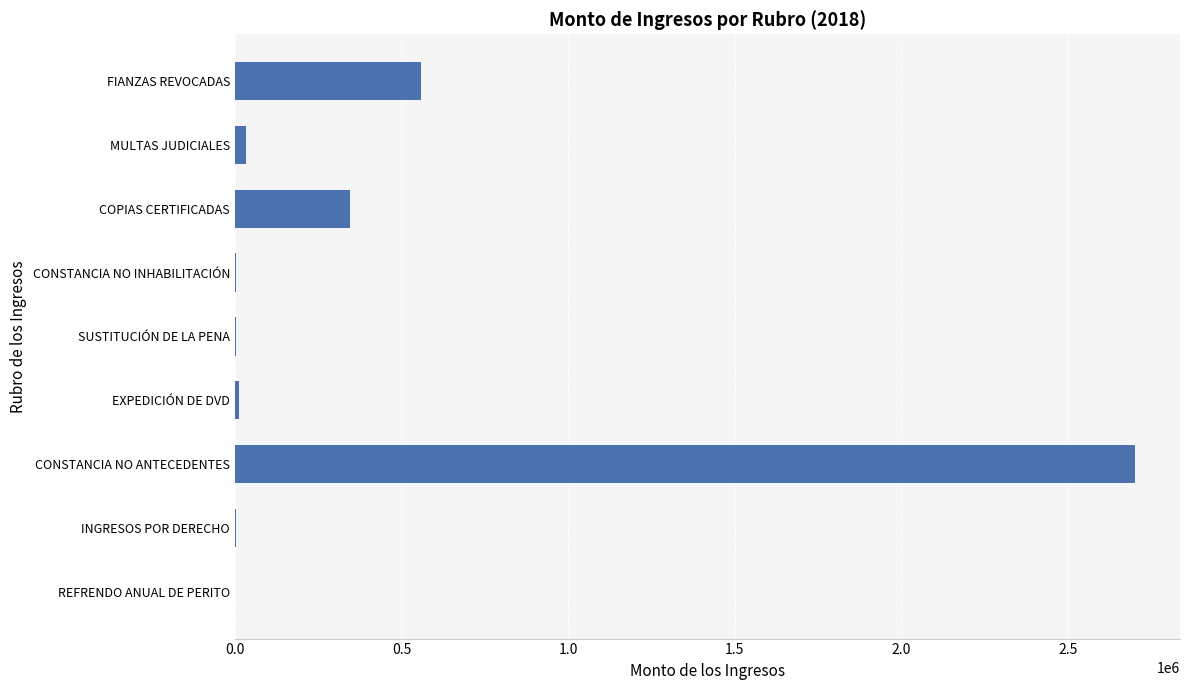

Which category has the highest value across all series?

CONSTANCIA NO ANTECEDENTES